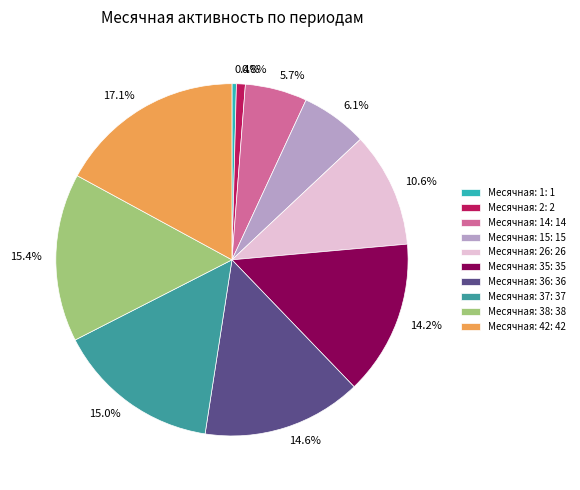

What is the ratio of the value at 14.6% to the value at 14.2%?

1.0